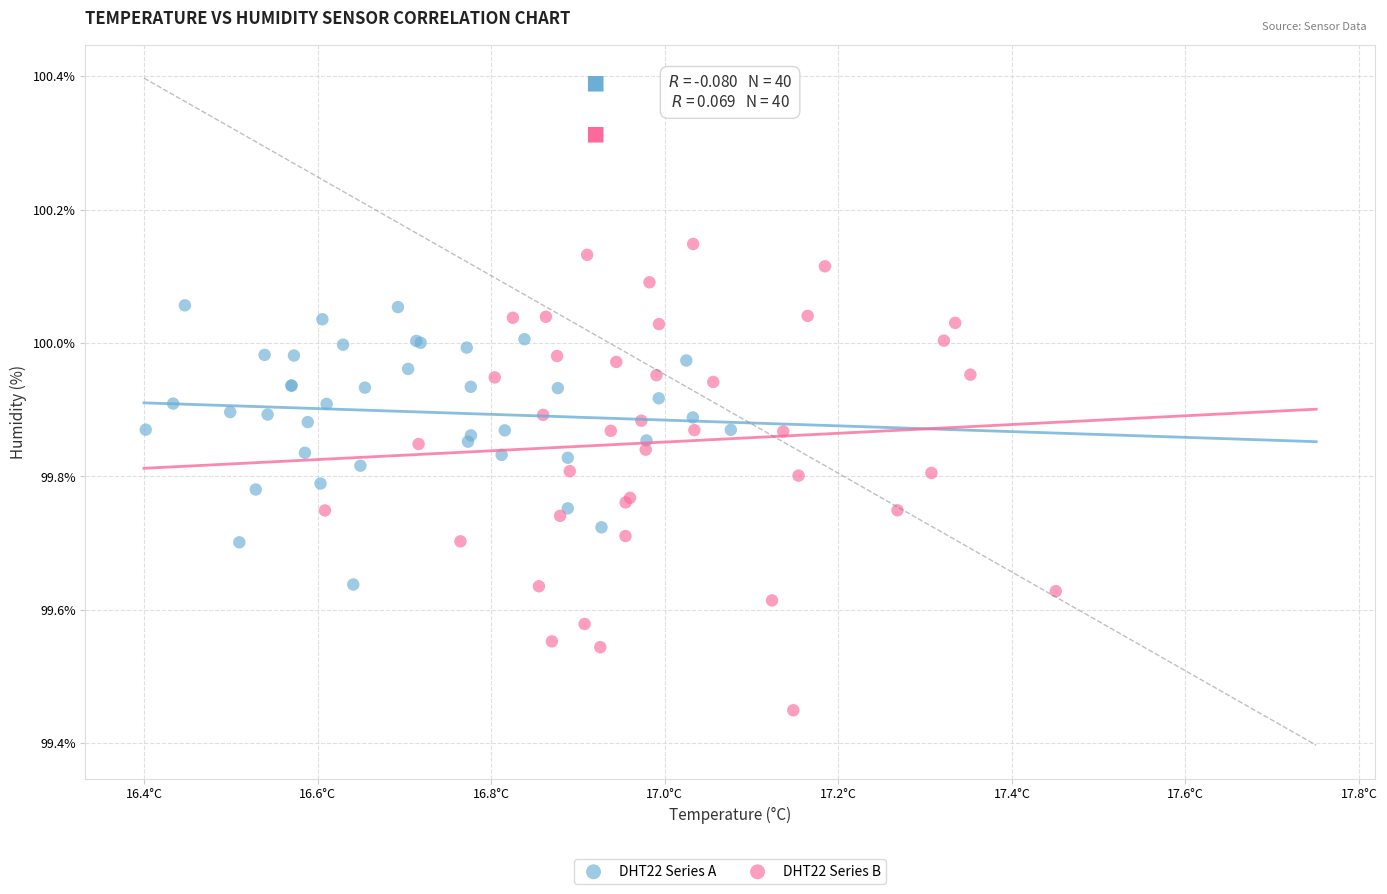

Which series has the largest Y range (max minus min)?

DHT22 Series B